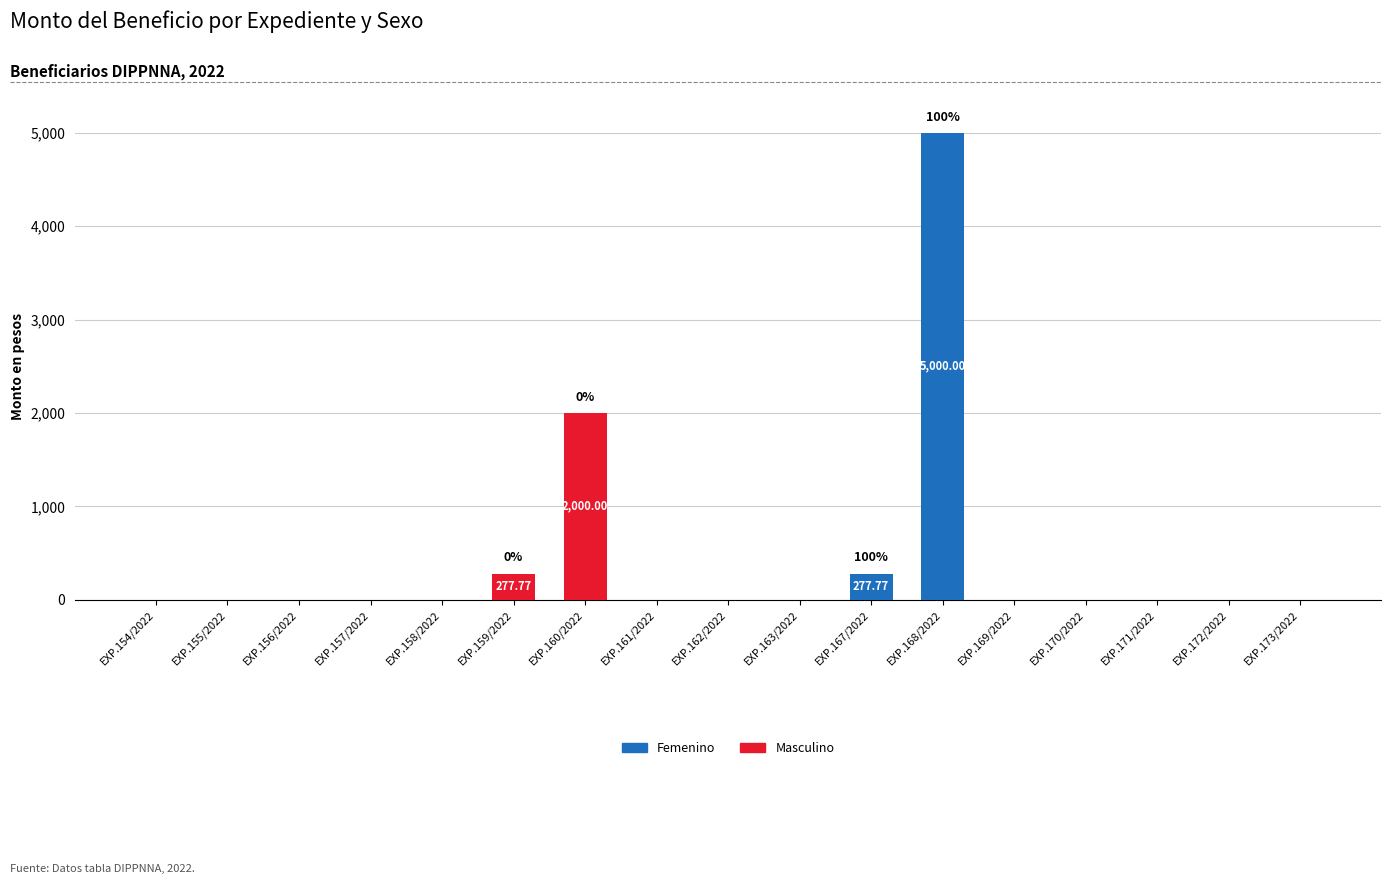

How many data points in Femenino are above 0?

2